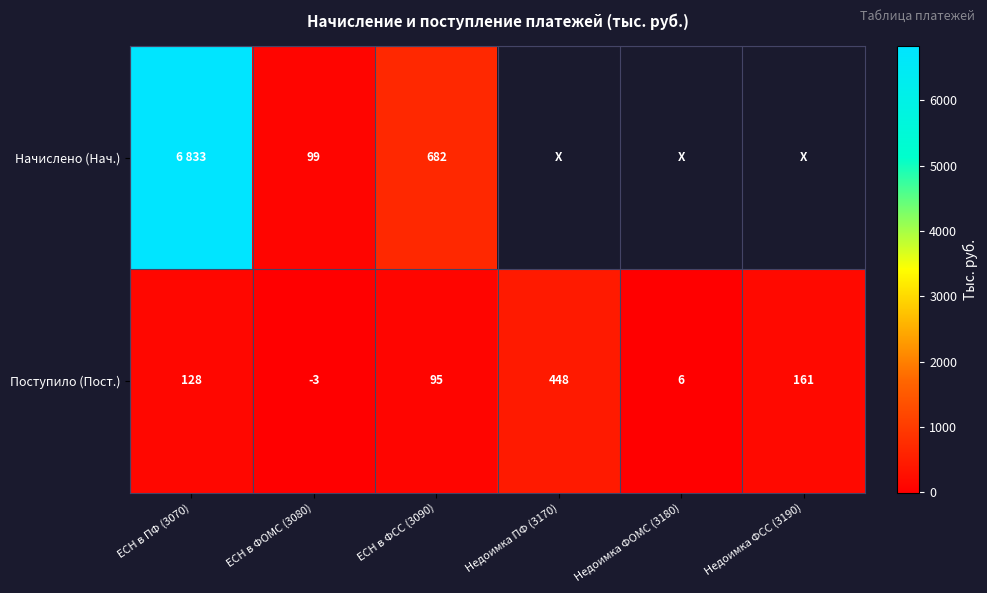

Is it true that Поступило (Пост.) equals 10 at Недоимка ФОМС (3180)?

False